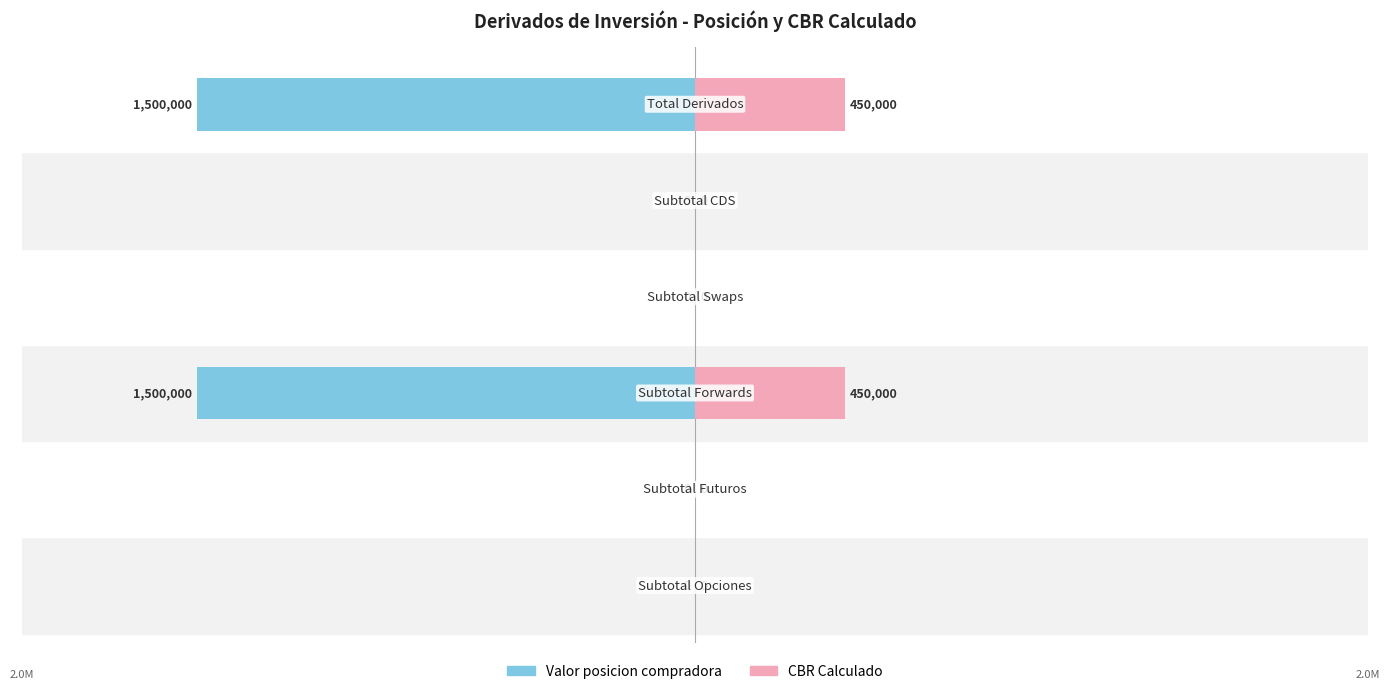

What is the maximum value for CBR Calculado?

450000